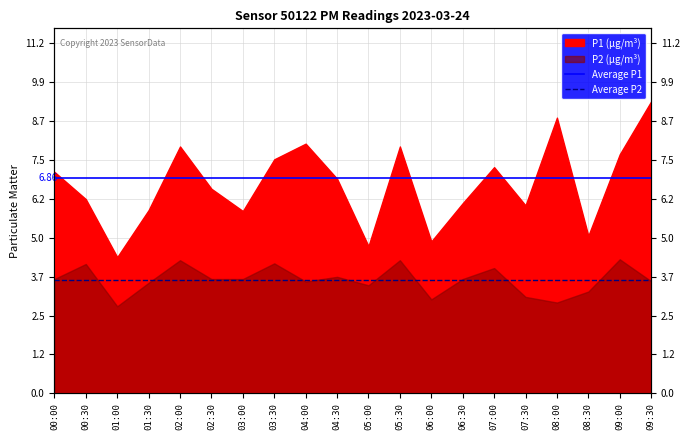

What is the value of the Average P1 point at the 1st from the left?

6.9